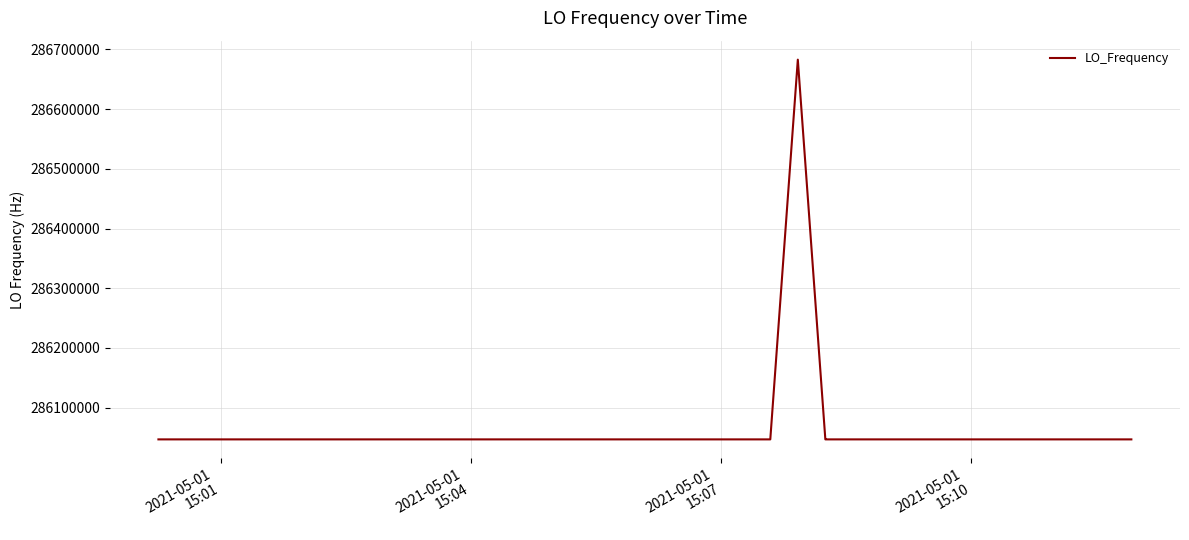

Is this an area chart (filled region under the line)?

No